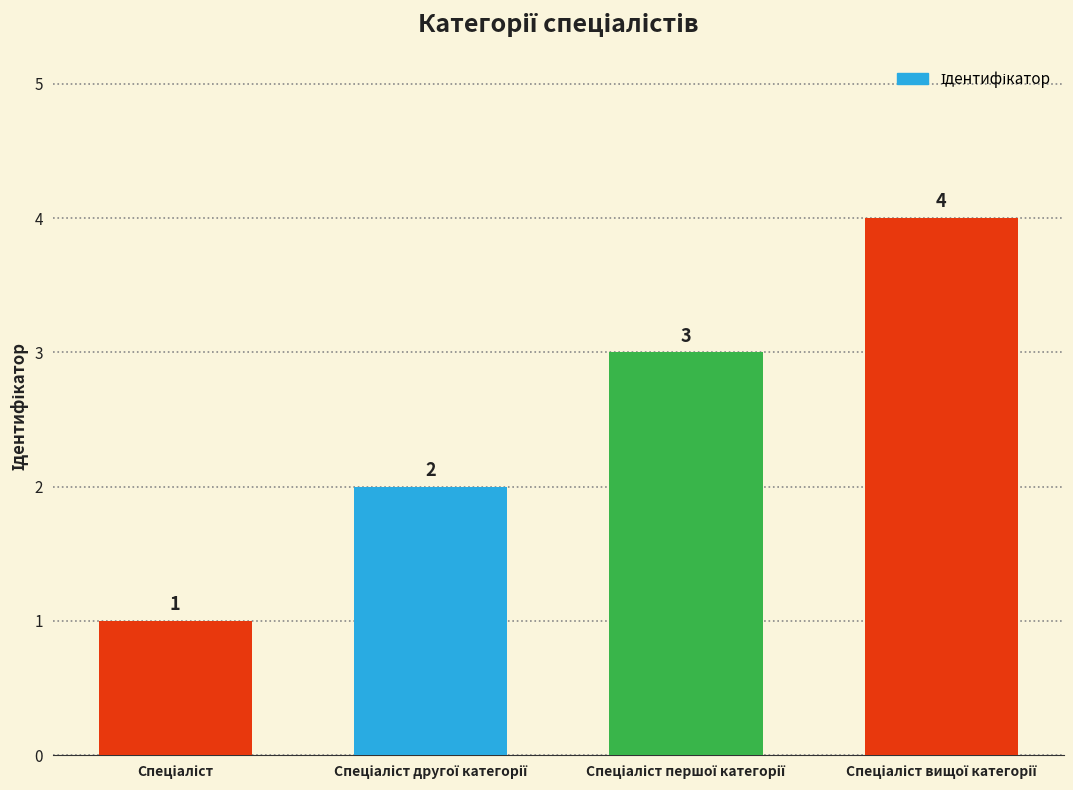

What is the difference between the maximum and minimum values?

3